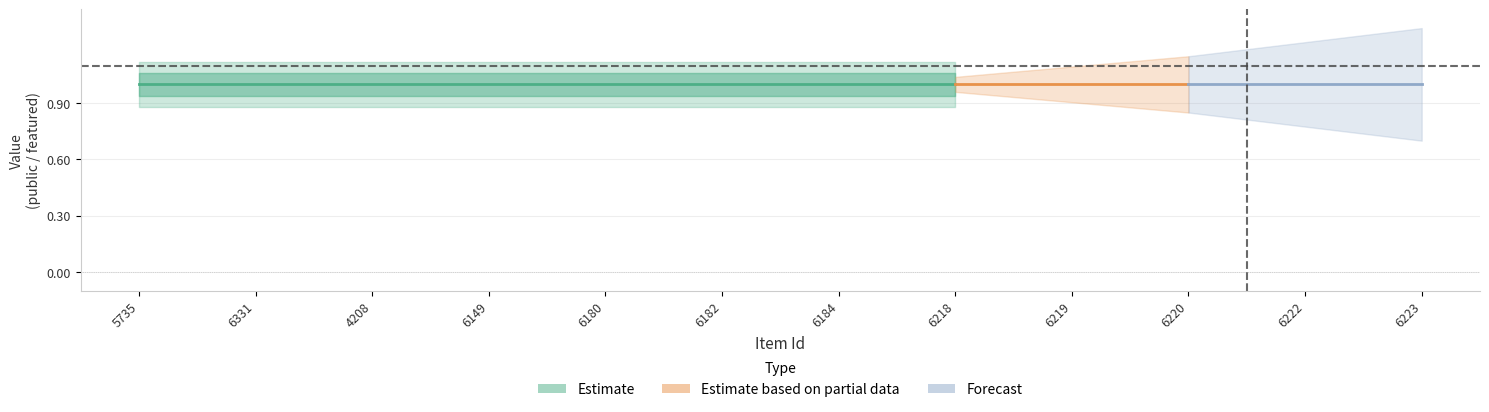

What is the total value across all series at 6220?

1